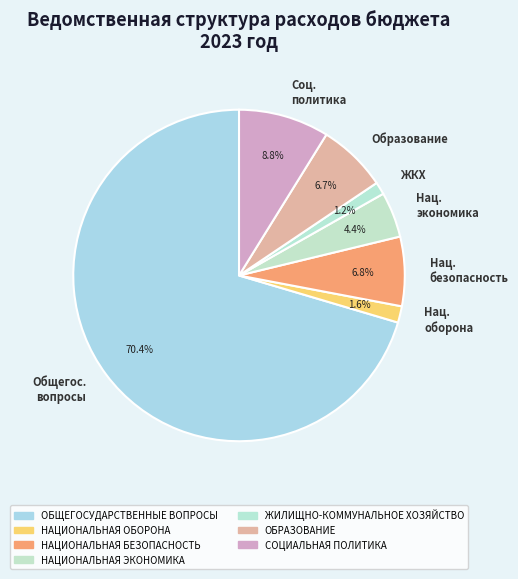

What is the ratio of the value at Общегос. вопросы to the value at Соц. политика?

8.0